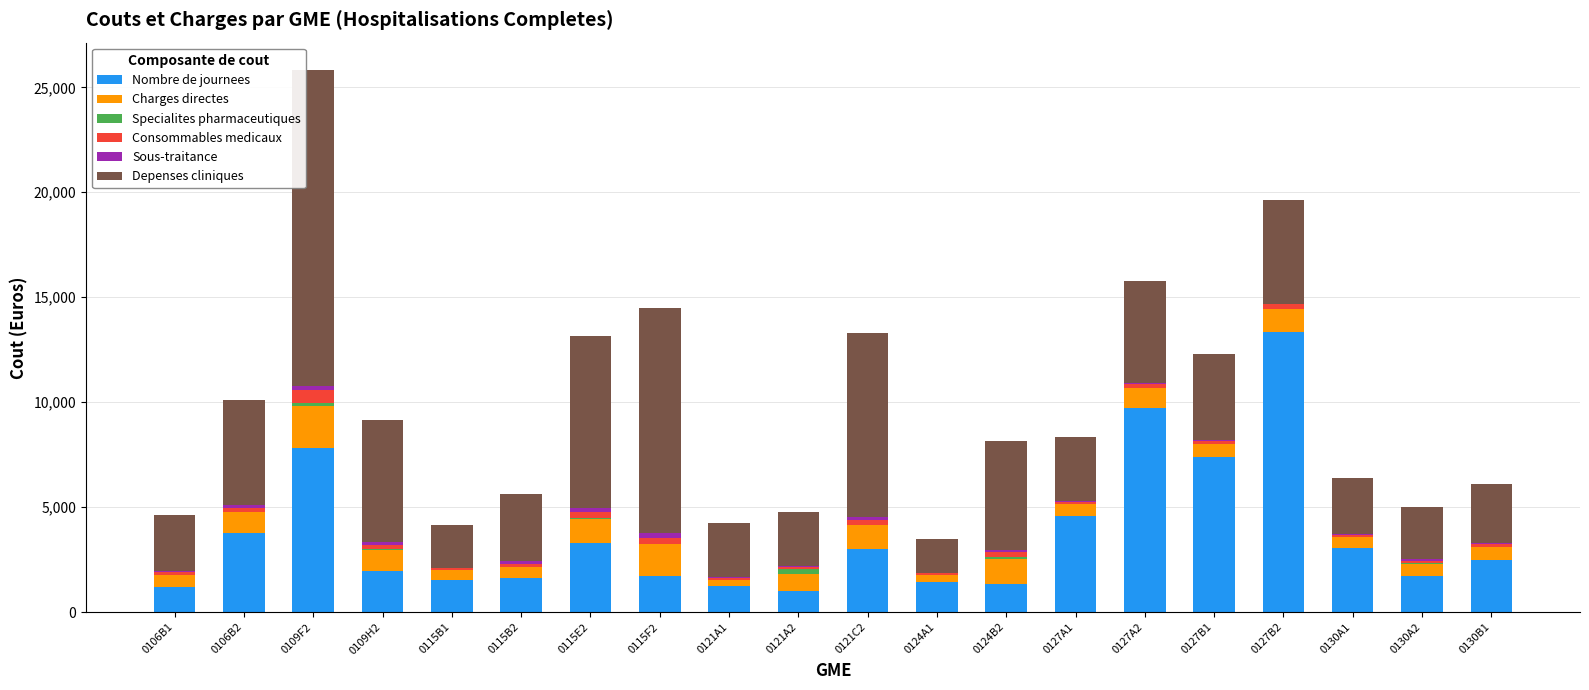

What is the maximum value for Nombre de journees?

13338.0